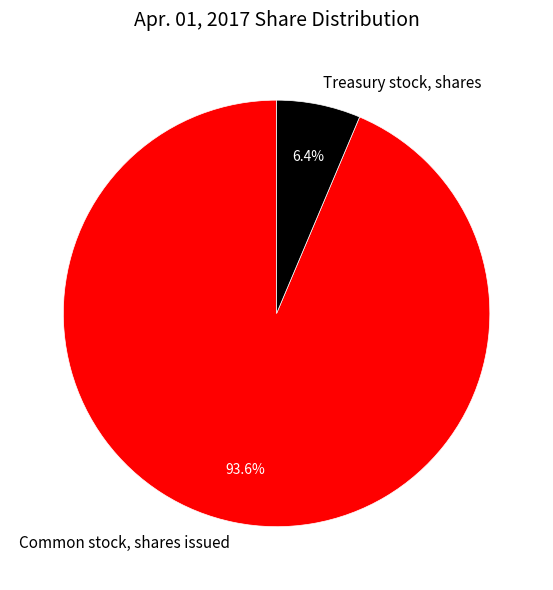

True or false: Common stock, shares issued accounts for 82% of the total.

False